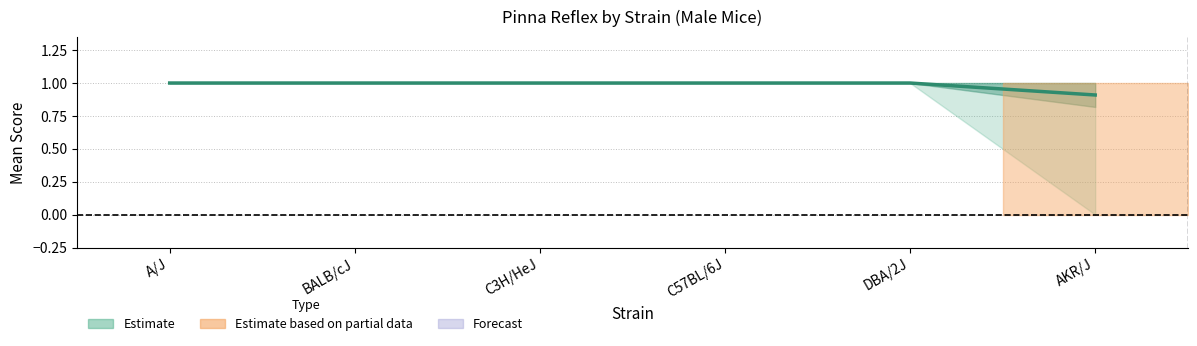

List the labels in order of value, largest first.

A/J, BALB/cJ, C3H/HeJ, C57BL/6J, DBA/2J, AKR/J